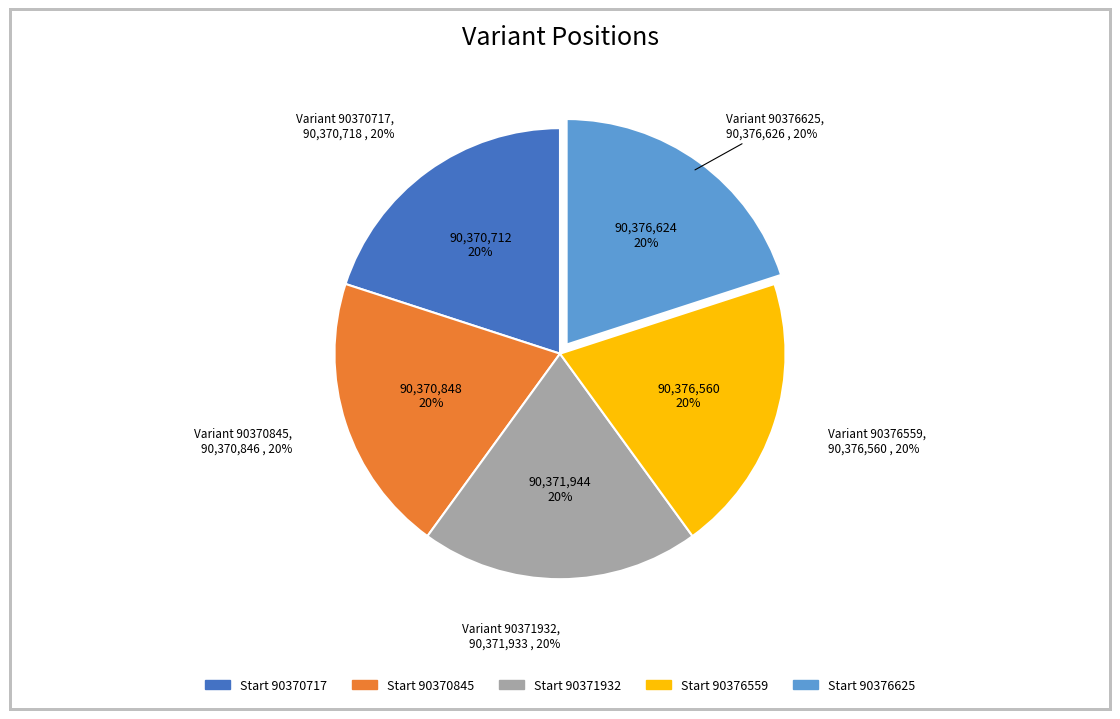

To the nearest percent, what portion does 90370717 represent?

20%